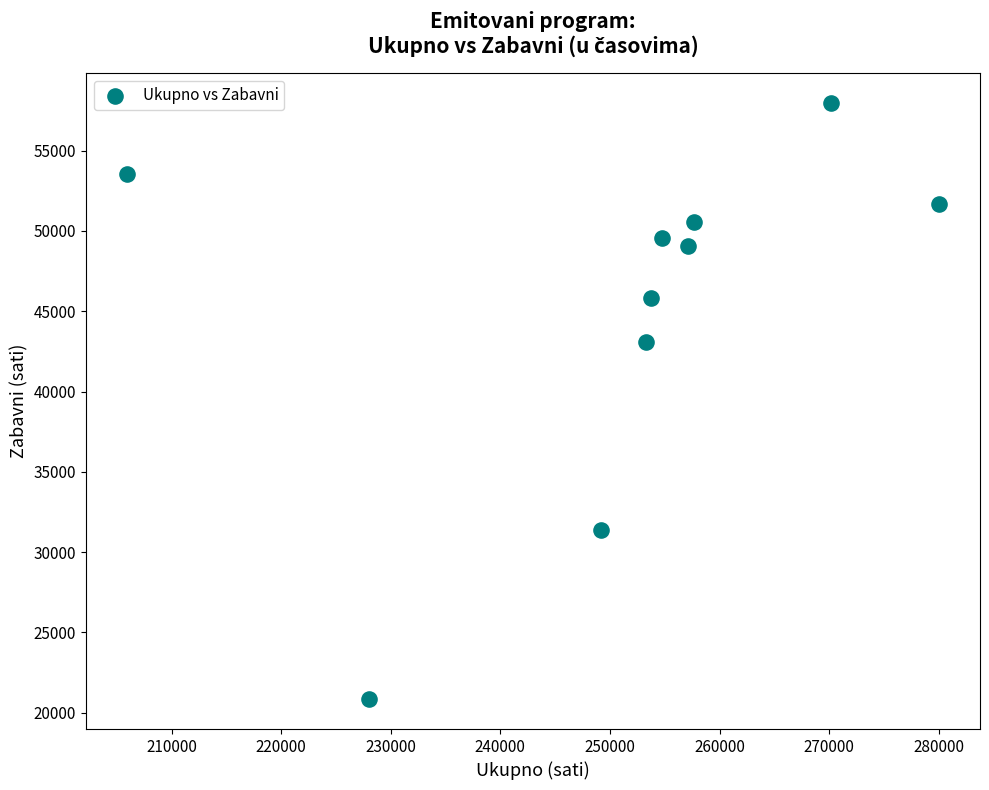

What Y value in the scatter plot is closest to 39393?

43103